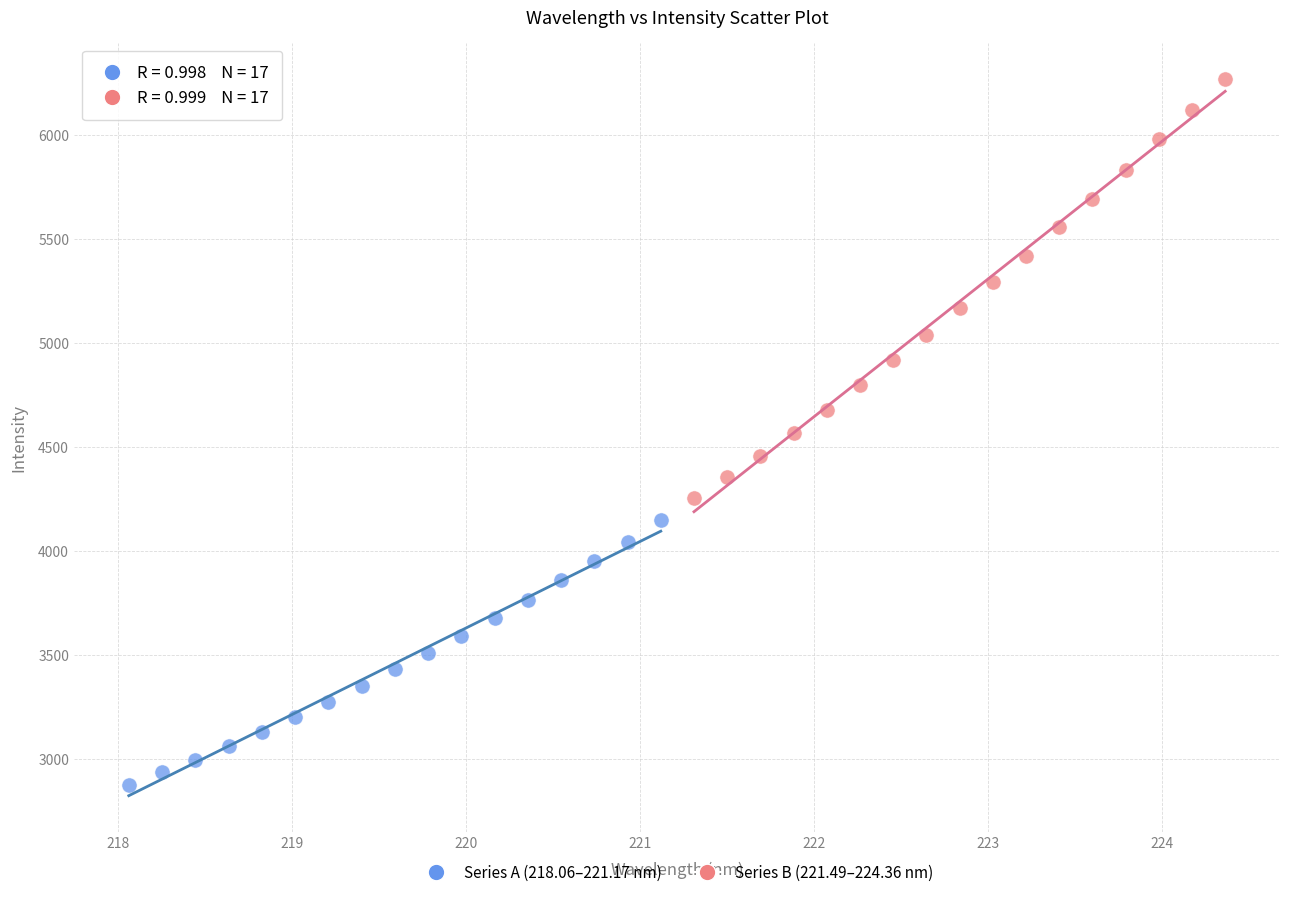

Which series reaches the maximum Y coordinate?

Series B (221.49–224.36 nm)